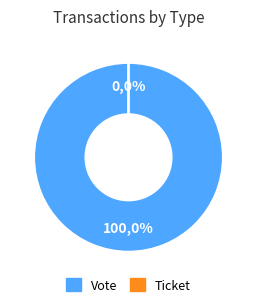

Is it true that Ticket is 1% of the pie?

False